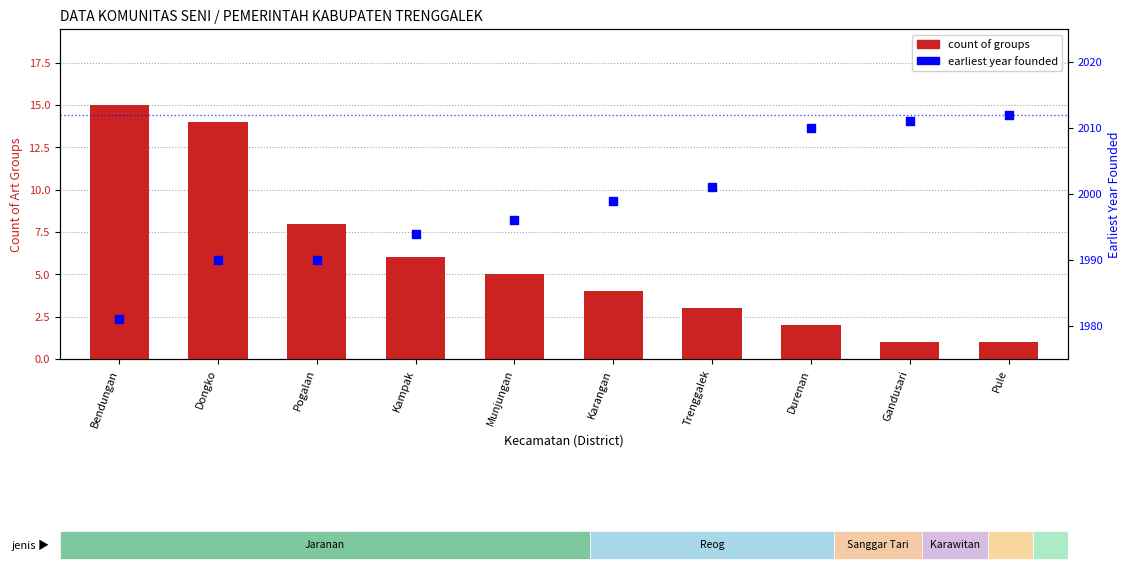

Which series contains the lowest Y value?

count of groups